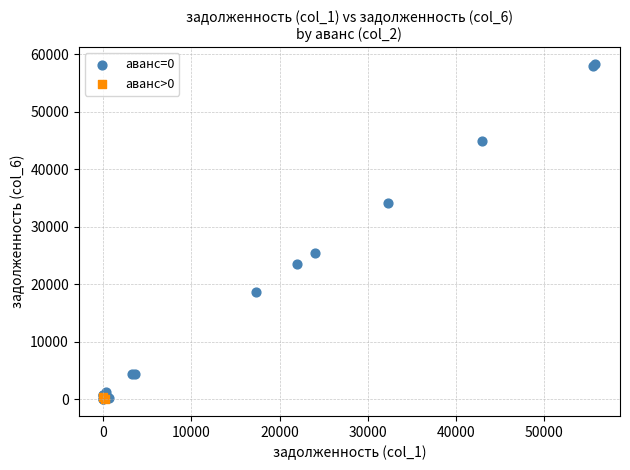

What are all the series names shown in the legend?

аванс=0, аванс>0